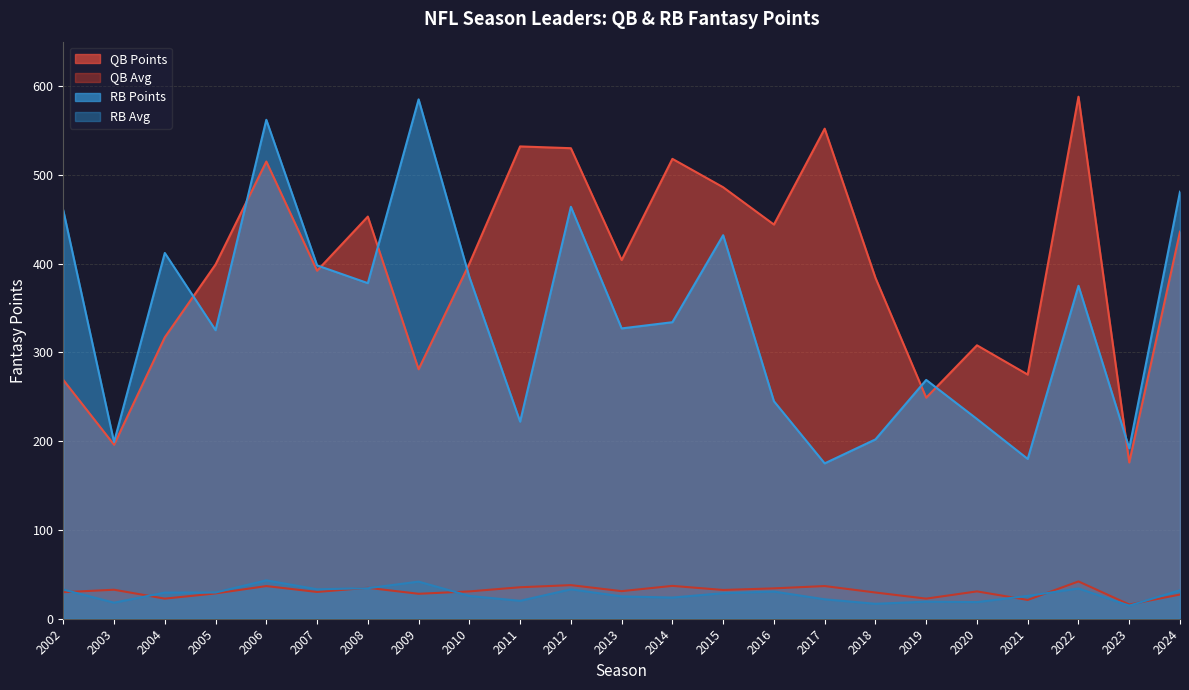

At which category does RB Points reach its first local peak?

2004